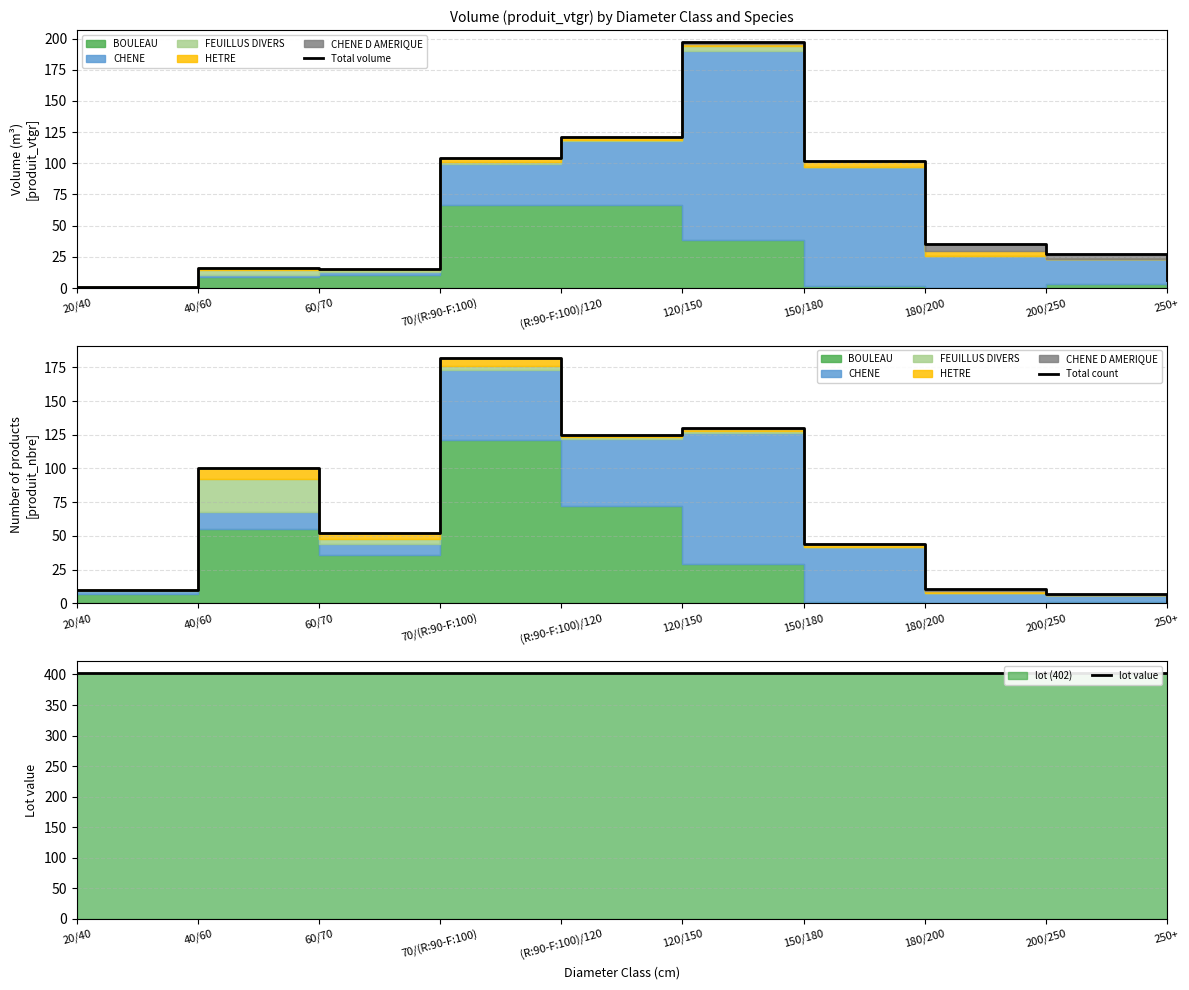

What is the approximate value of Total volume at 180/200?

35.5